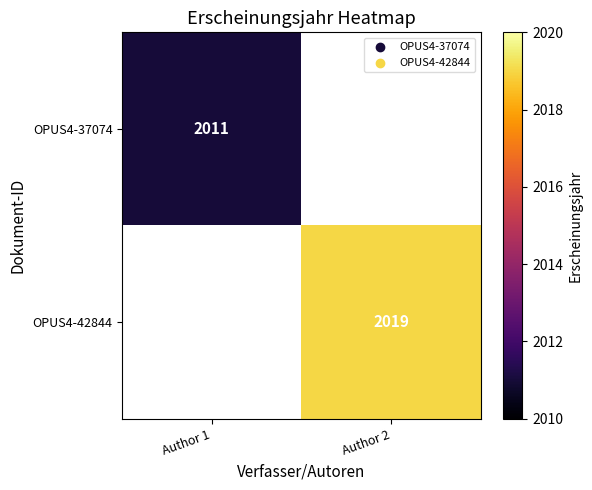

Is it true that OPUS4-42844 equals 1304 at Author 2?

False